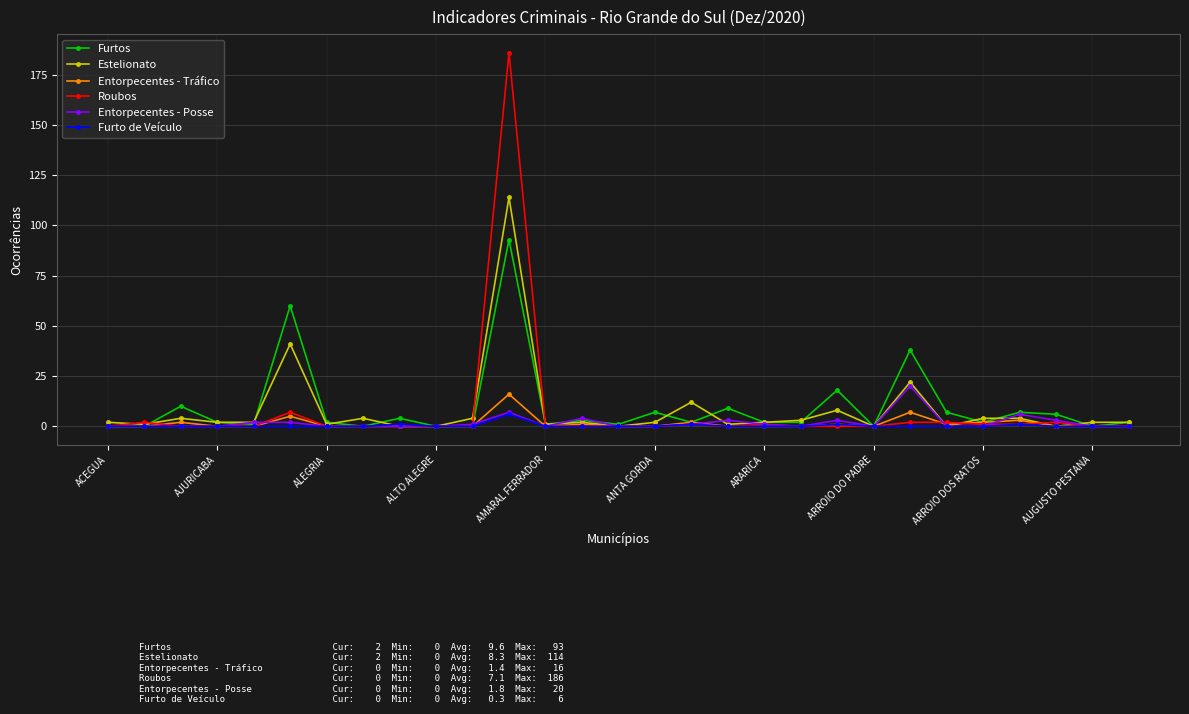

True or false: Entorpecentes - Posse has more than 0 points higher than both neighbors.

True